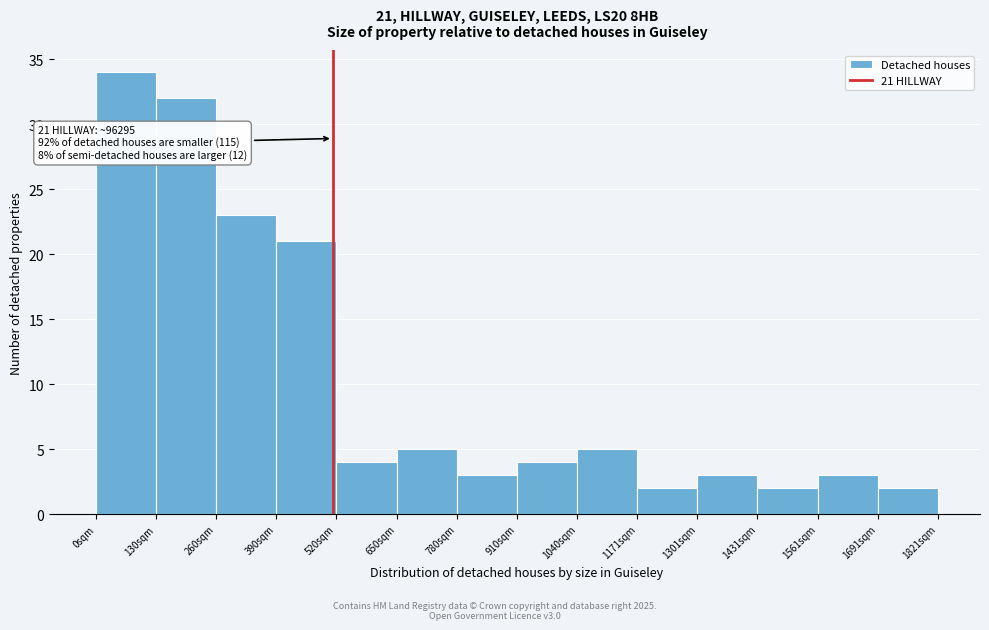

Reading left to right, what are all the values shown in this chart?

0sqm=34	130sqm=32	260sqm=23	390sqm=21	520sqm=4	650sqm=5	780sqm=3	910sqm=4	1040sqm=5	1171sqm=2	1301sqm=3	1431sqm=2	1561sqm=3	1691sqm=2